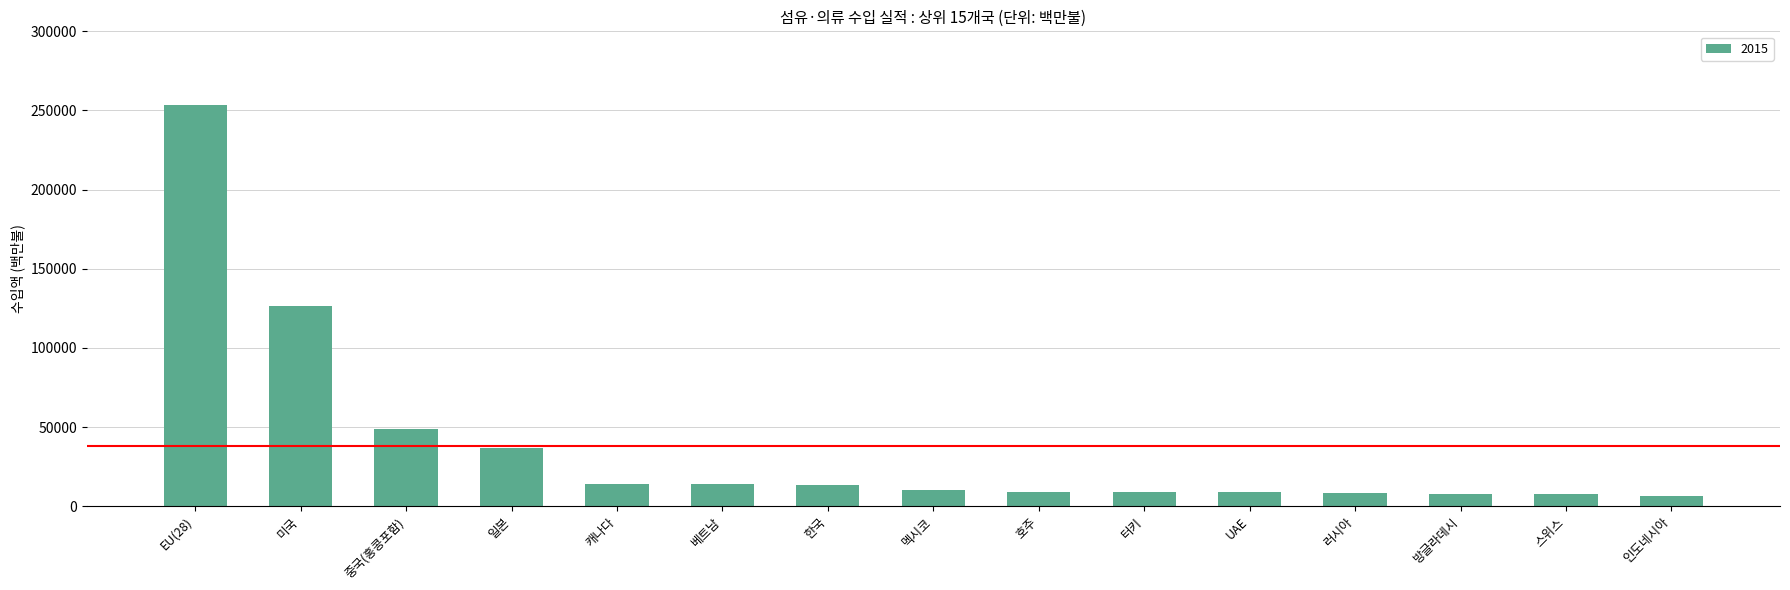

Approximately how many times larger is the value at 터키 compared to 호주?

1.0